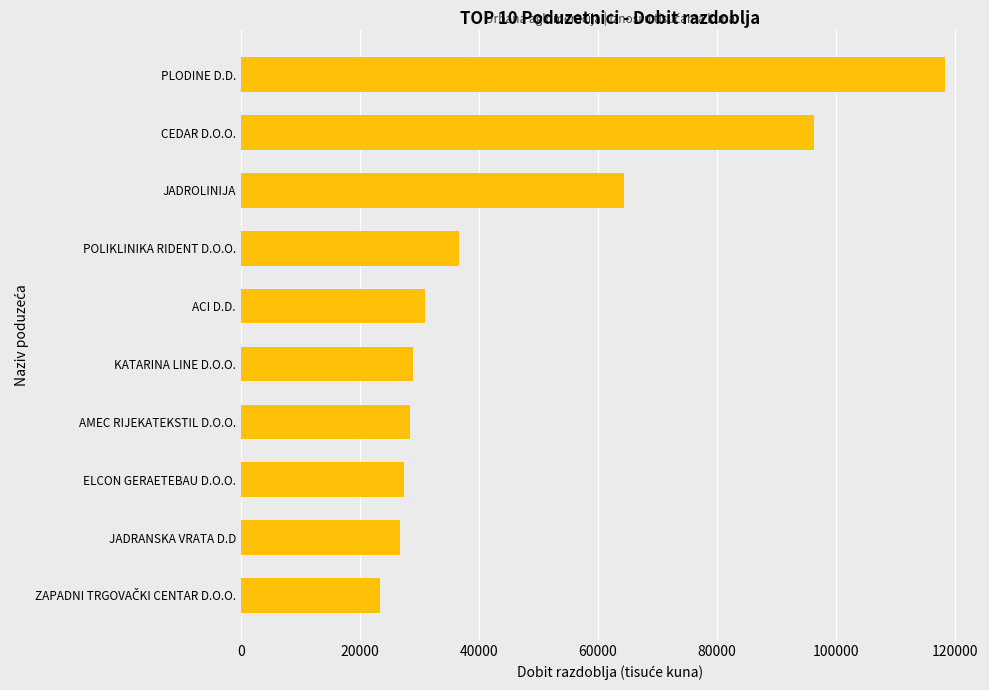

Between CEDAR D.O.O. and PLODINE D.D., which is larger?

PLODINE D.D.